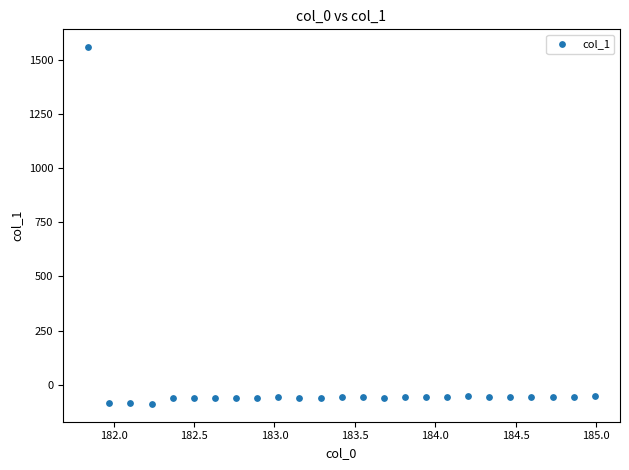

What is the range of X values (max minus min)?

3.1